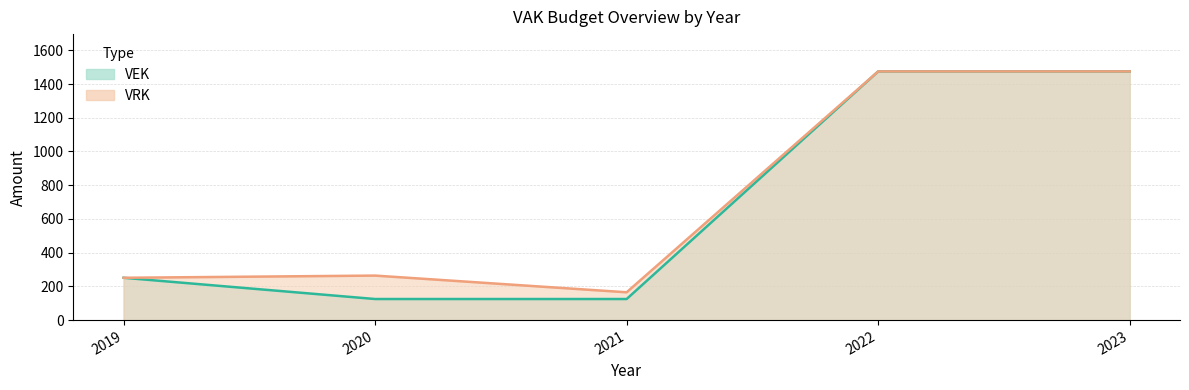

What is the value of the VRK point at the 3rd from the left?

165